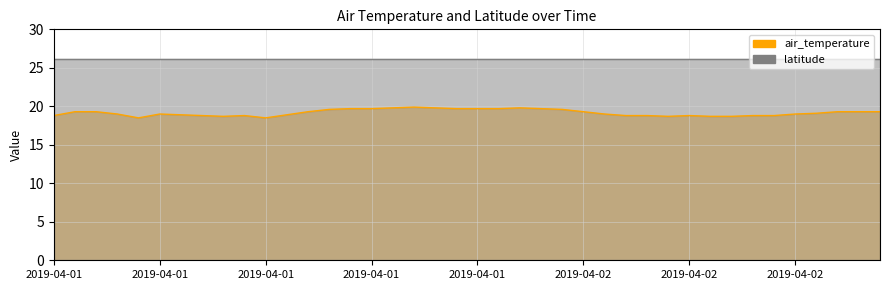

What is the average value?

19.2